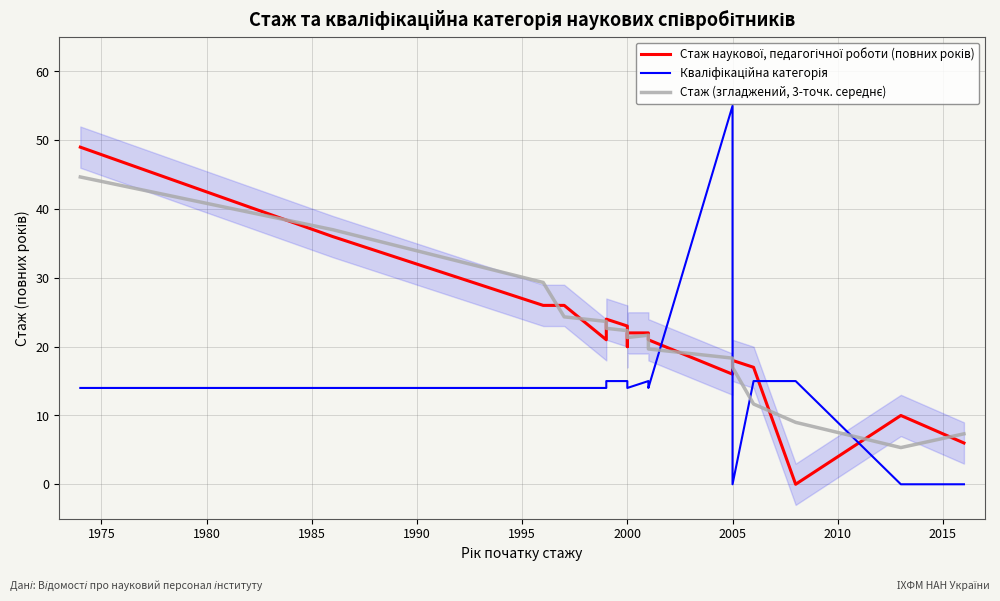

True or false: Стаж (згладжений, 3-точк. середнє) has a value of 3.6 at 14.

False